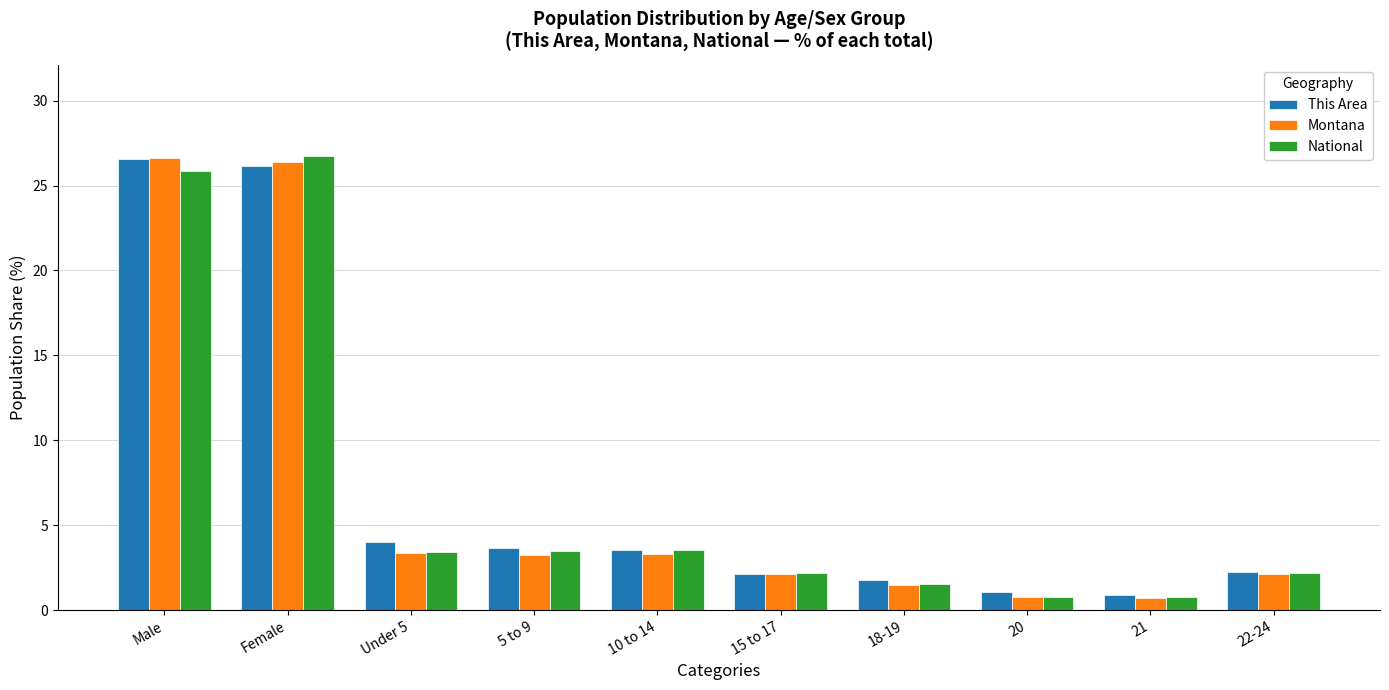

True or false: Montana has a value of 26.4 at Female.

True